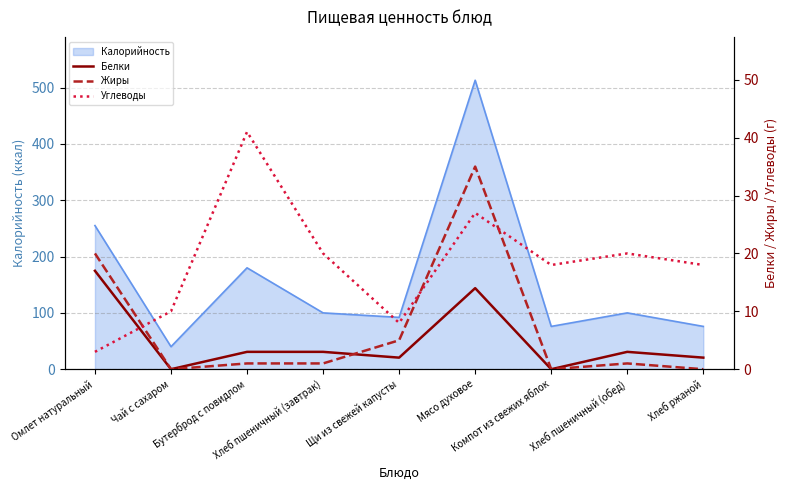

The value of Белки at Щи из свежей капусты is 3. True or false?

False